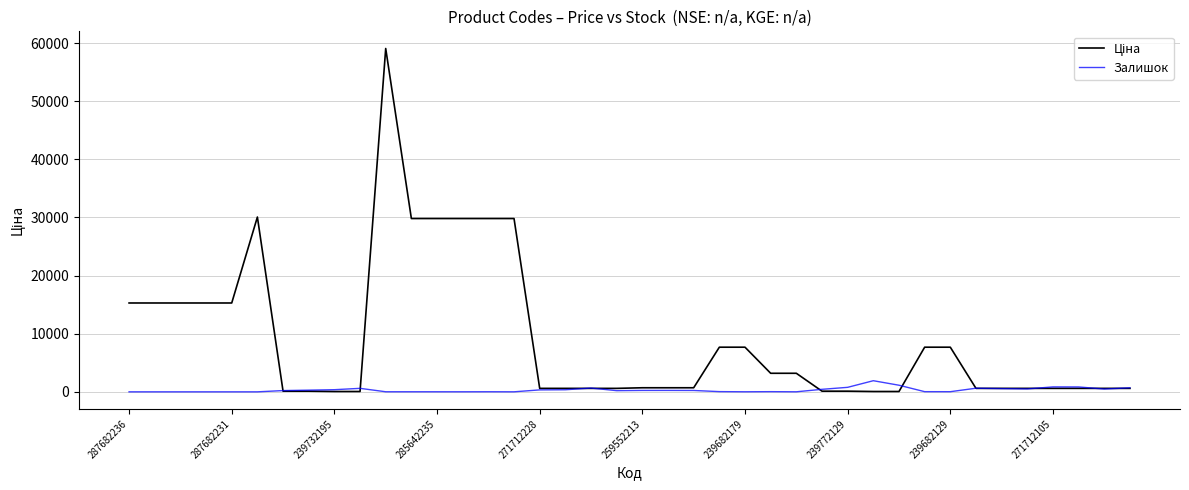

What is the greatest value displayed?

59075.7